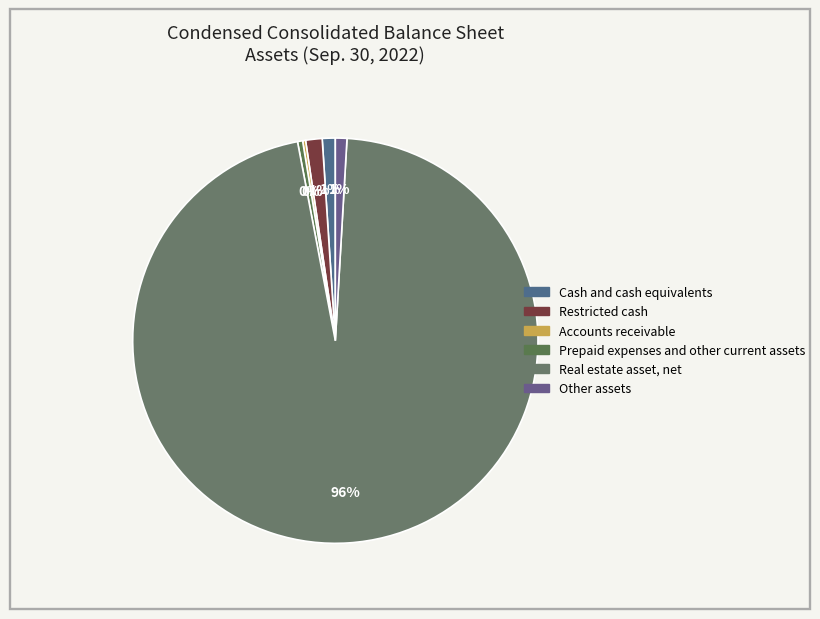

To the nearest percent, what is the combined percentage of Cash and cash equivalents and Accounts receivable?

1%